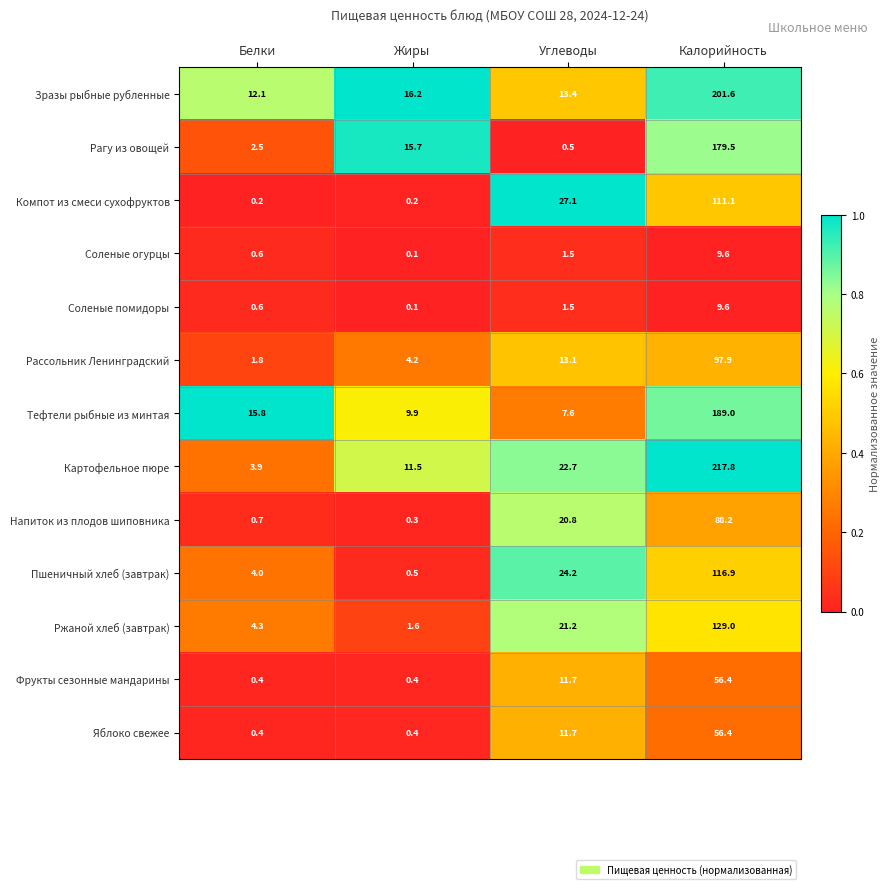

Between Белки and Жиры, which series saw the biggest shift?

Рагу из овощей